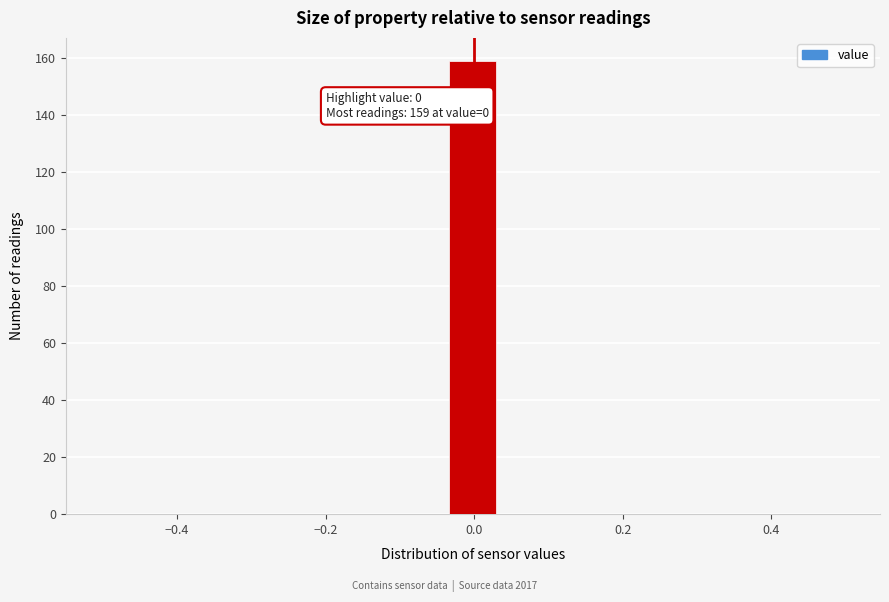

Around what value on the x-axis is the tallest bar? Give the approximate position of its centre, as read against the axis.

0.00